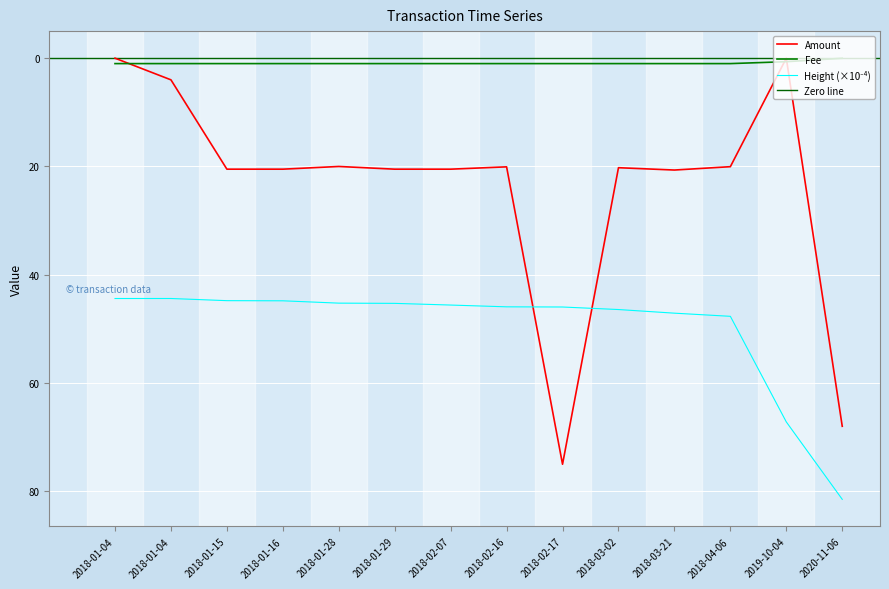

How many interior local valleys does the Amount series have?

4